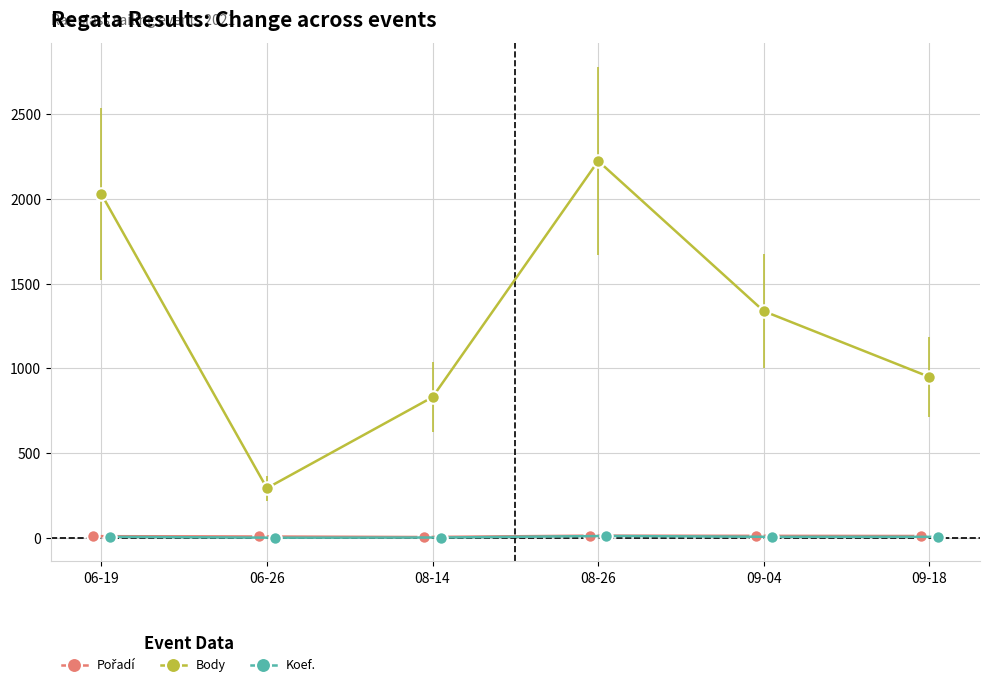

True or false: Pořadí has a value of 20 at 06-19.

False